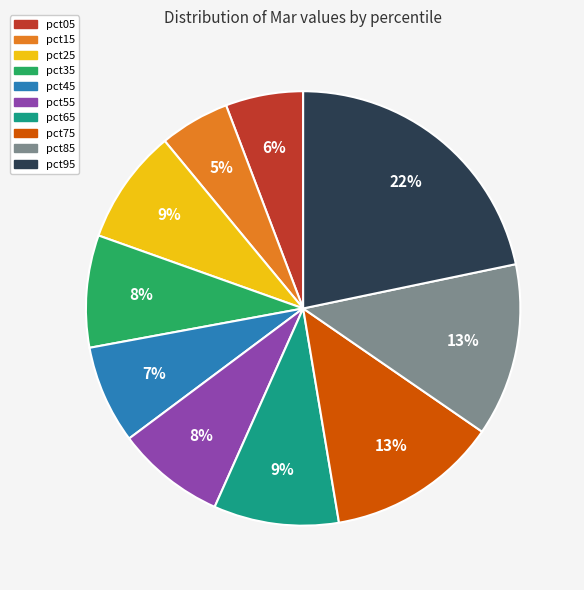

Is pct85 the majority of the pie?

No